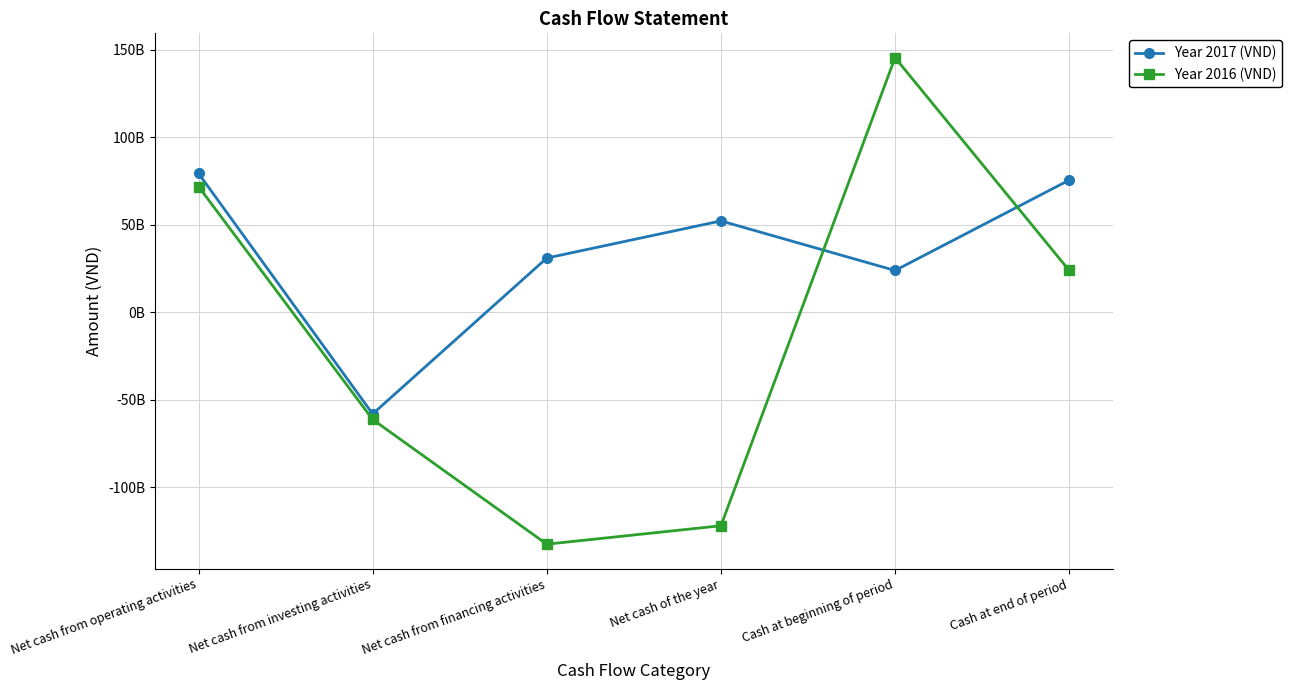

True or false: Year 2016 (VND) and Year 2017 (VND) cross at least once.

True